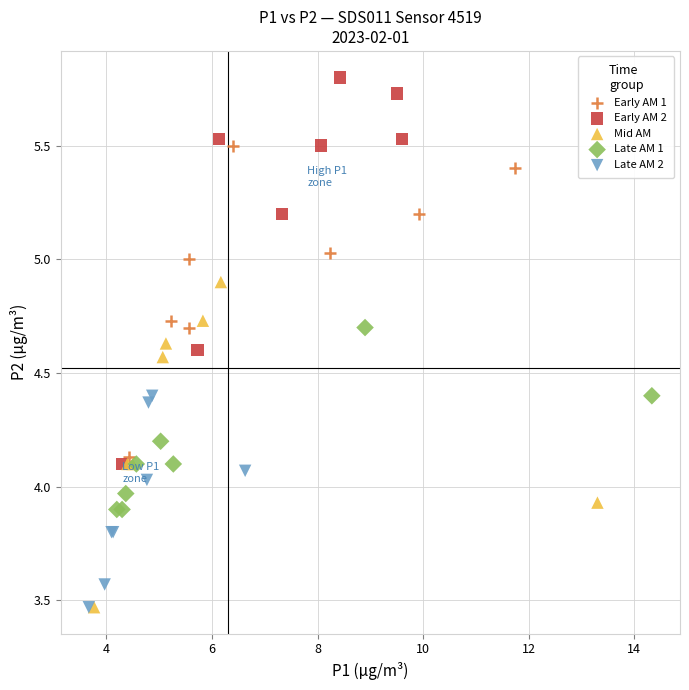

Which series contains the highest Y value?

Early AM 2